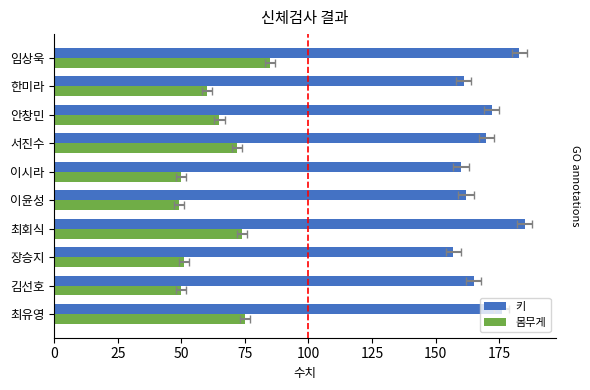

The value of 키 at 임상욱 is 183. True or false?

True